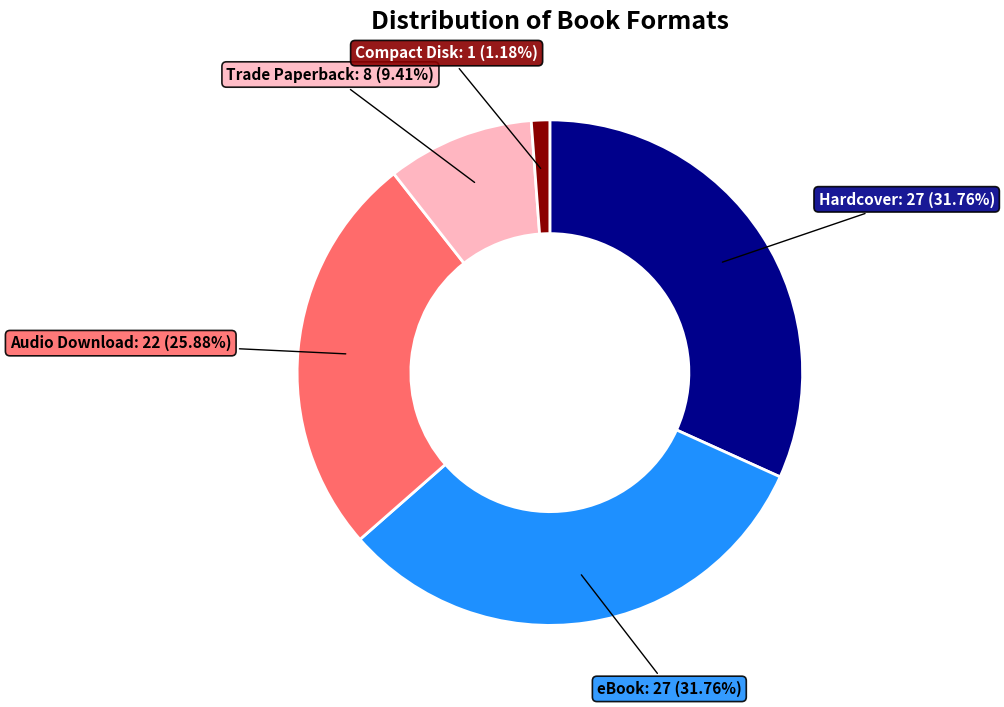

Is there any slice that represents more than half of the pie?

No